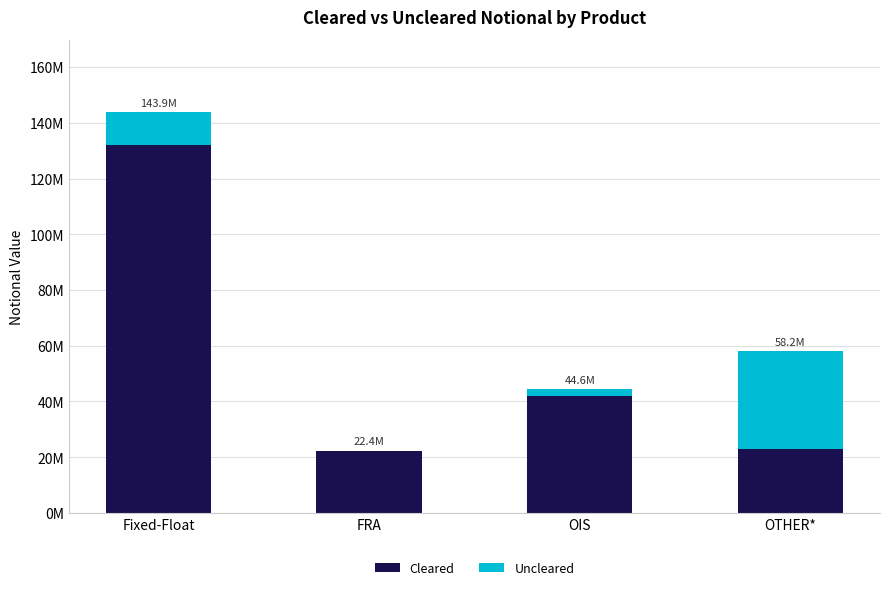

What are all the series names shown in the legend?

Cleared, Uncleared